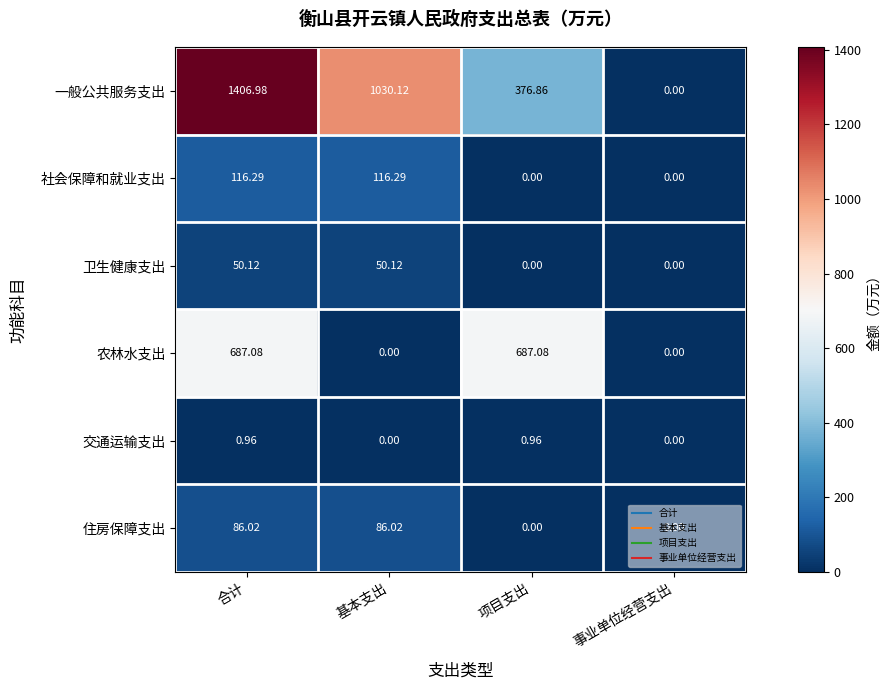

List the series in order of their peak value, highest first.

一般公共服务支出, 农林水支出, 社会保障和就业支出, 住房保障支出, 卫生健康支出, 交通运输支出